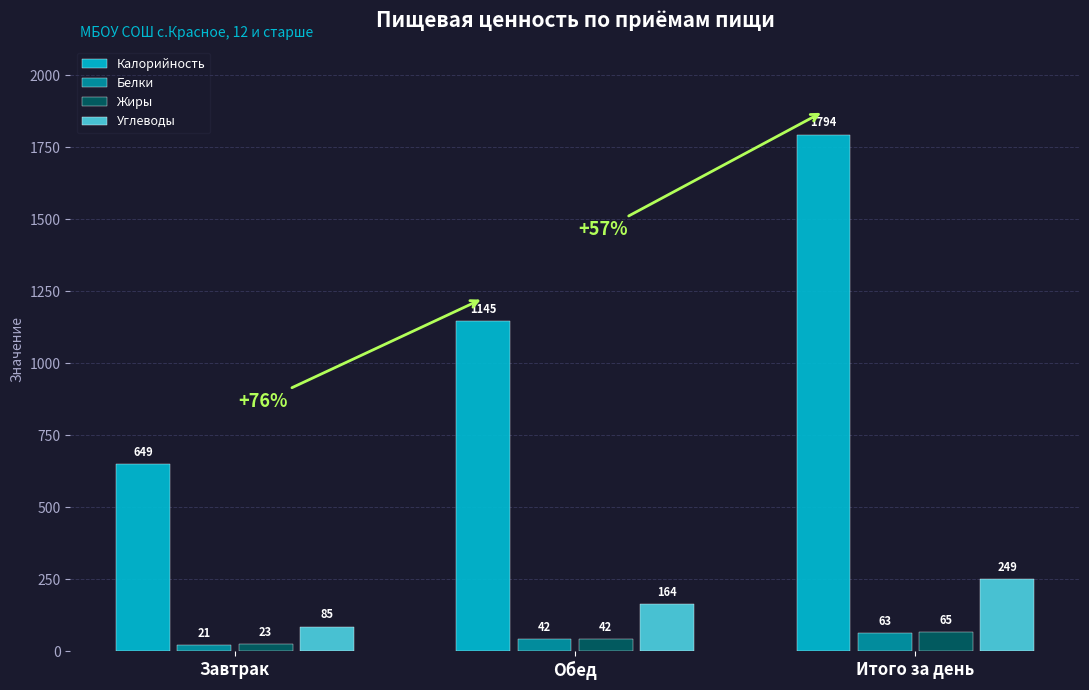

The Углеводы series shows 82 at Обед. True or false?

False